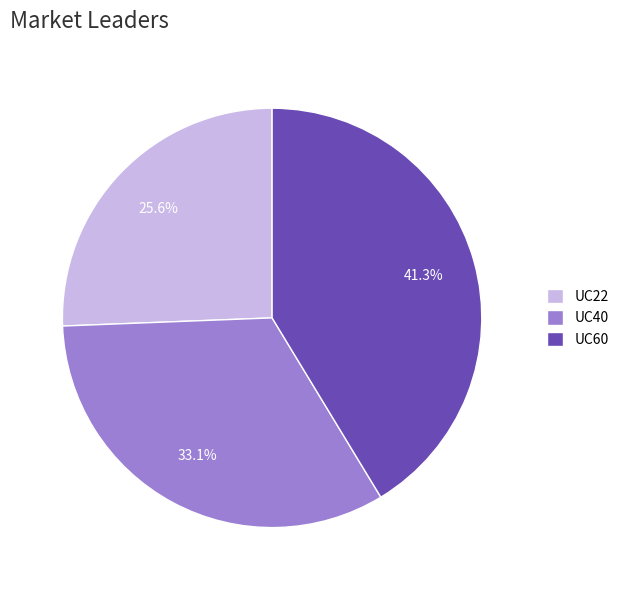

Does any single category account for the majority?

No